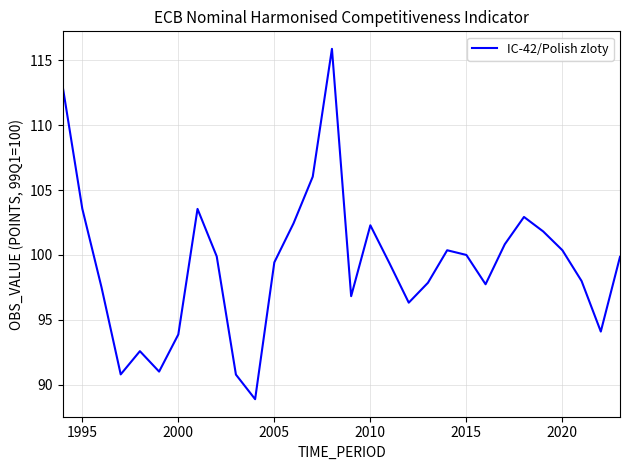

What is the smallest value displayed?

88.9